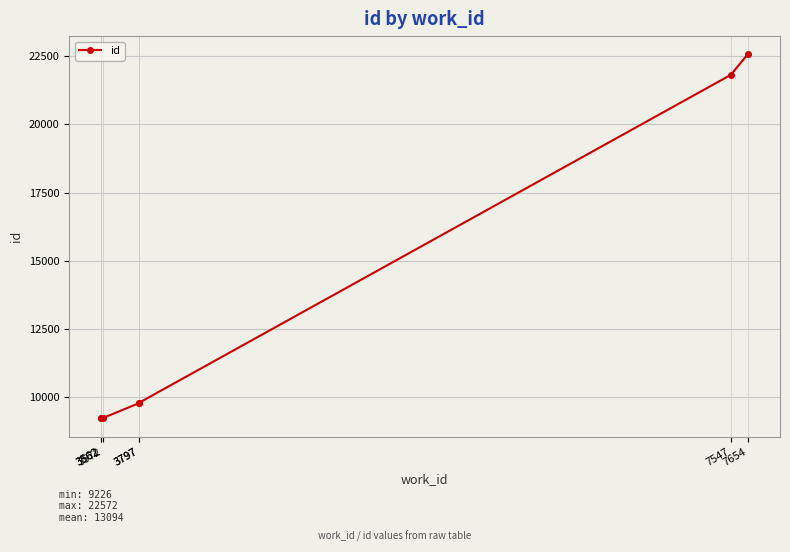

What is the sum of all values?

91664